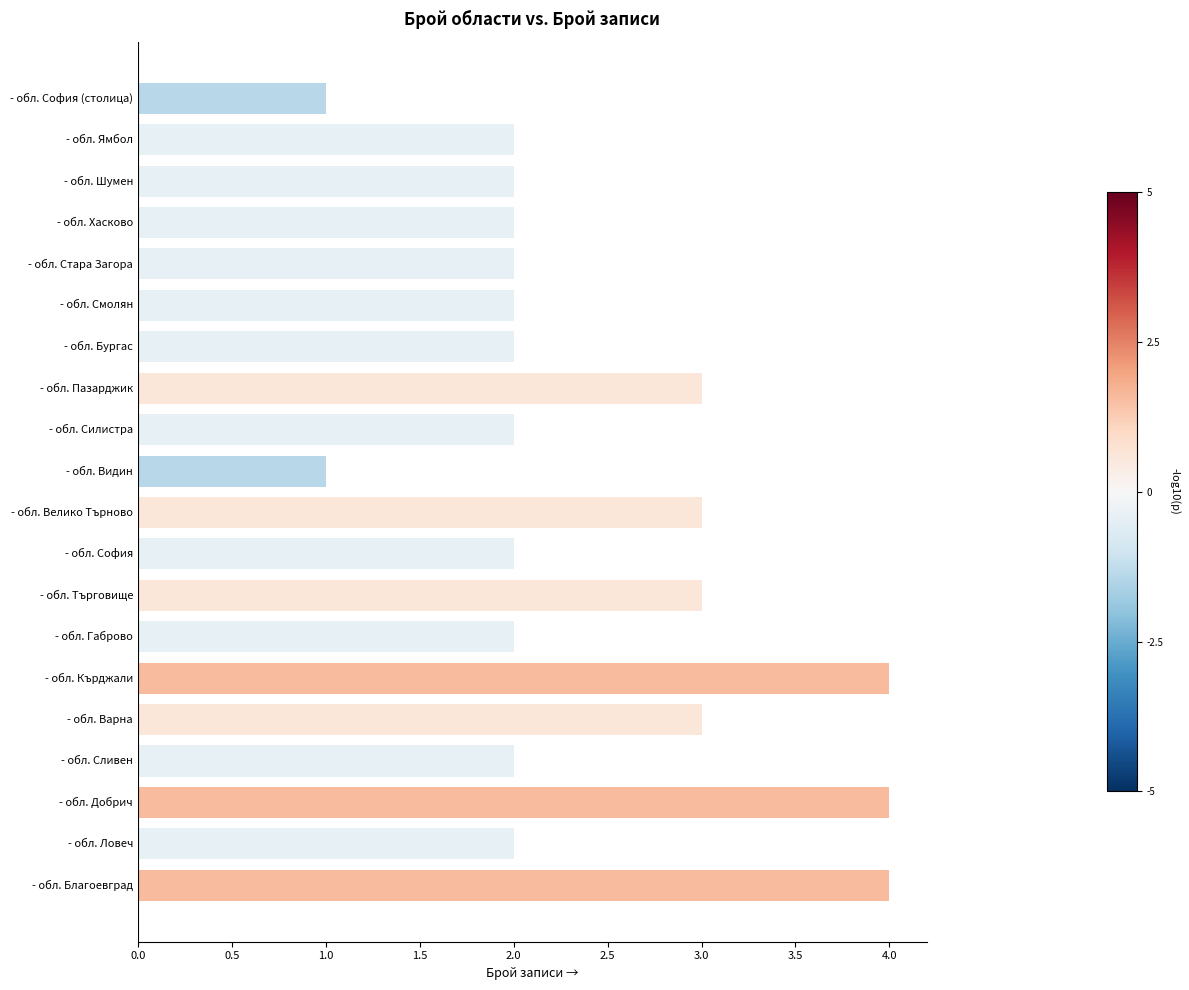

Count the values in the range 2 to 3.

15